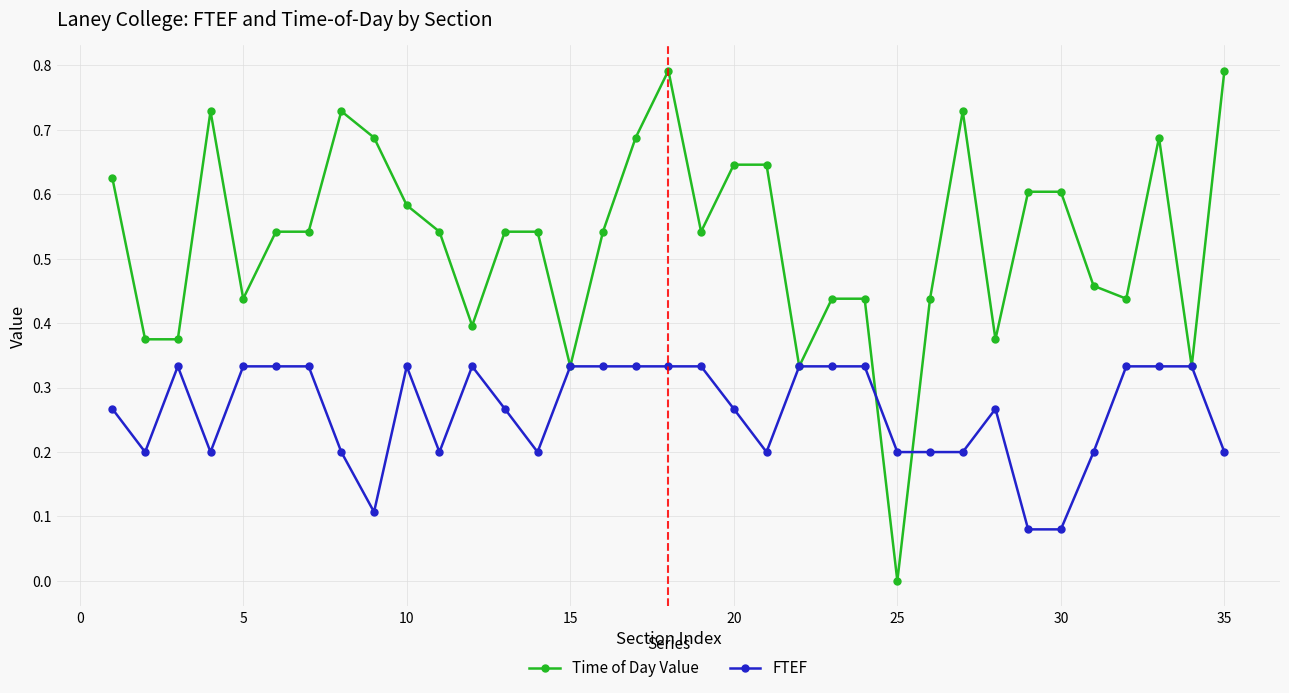

What is the maximum value for Time of Day Value?

0.8